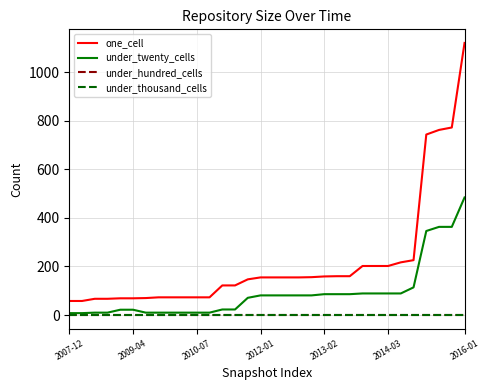

Which series has the largest total across all categories?

one_cell